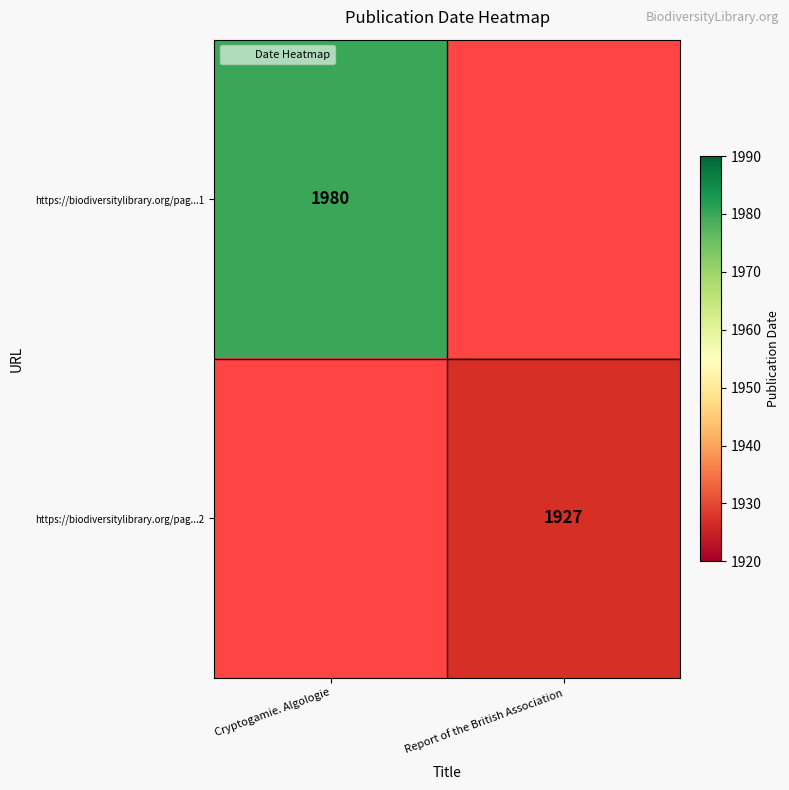

Where is https://biodiversitylibrary.org/pag...1 nearest to the value 1980?

Cryptogamie. Algologie